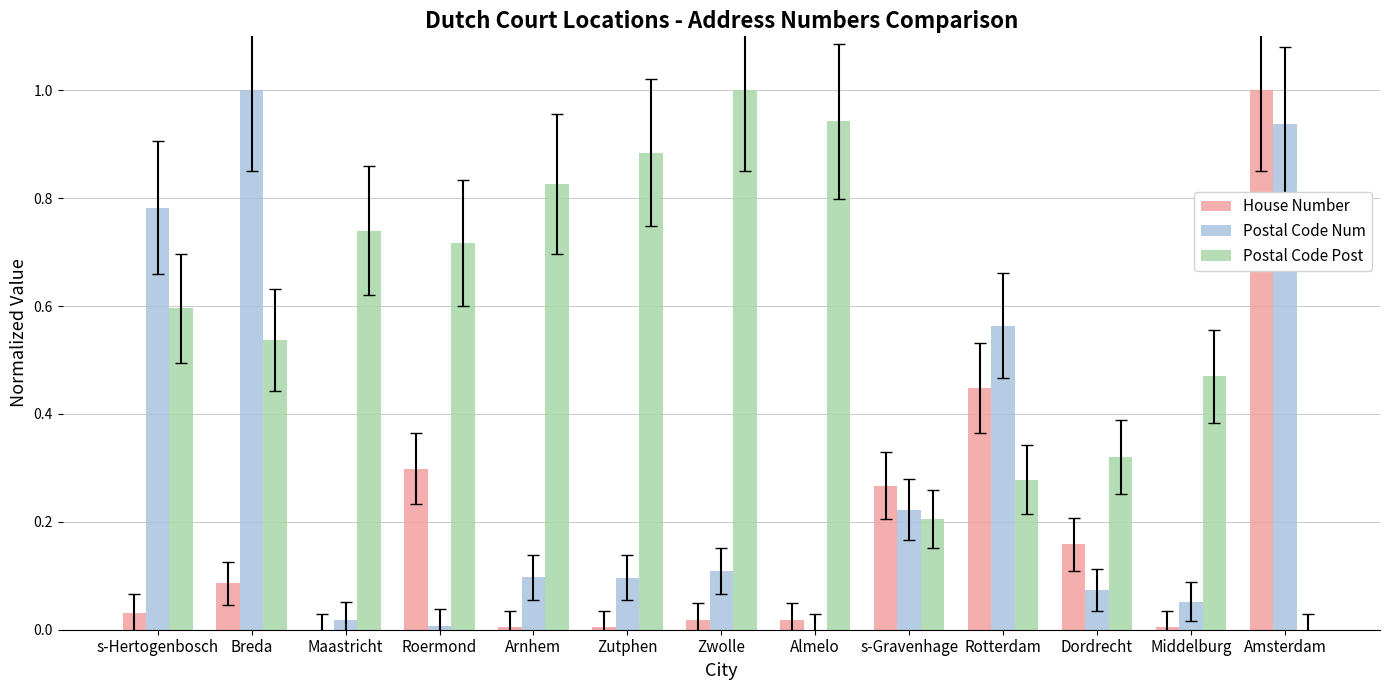

At which category is the sum across all series the highest?

Amsterdam